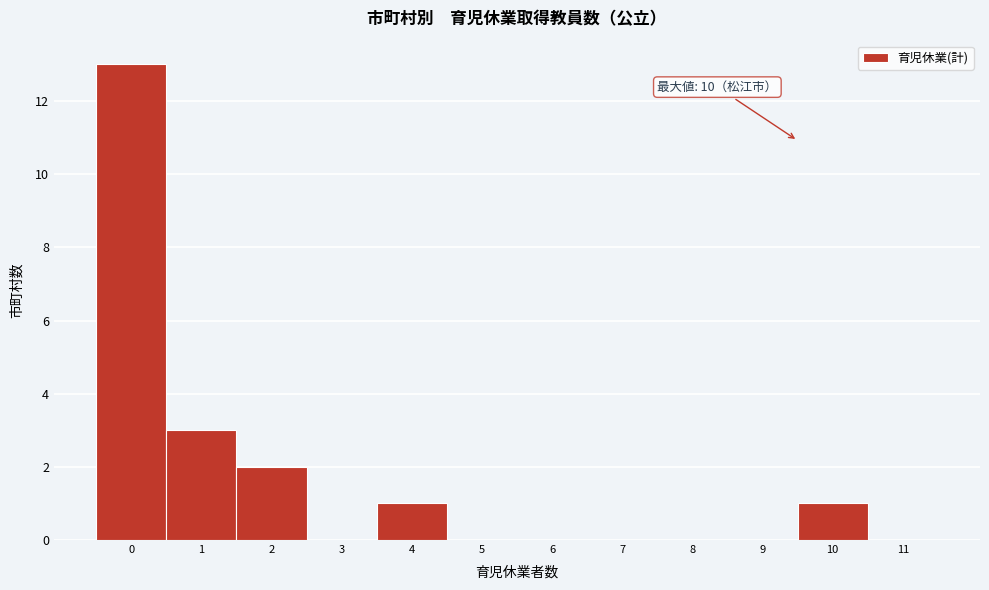

Reading left to right, extract all data points from this chart.

0=13	1=3	2=2	3=0	4=1	5=0	6=0	7=0	8=0	9=0	10=1	11=0